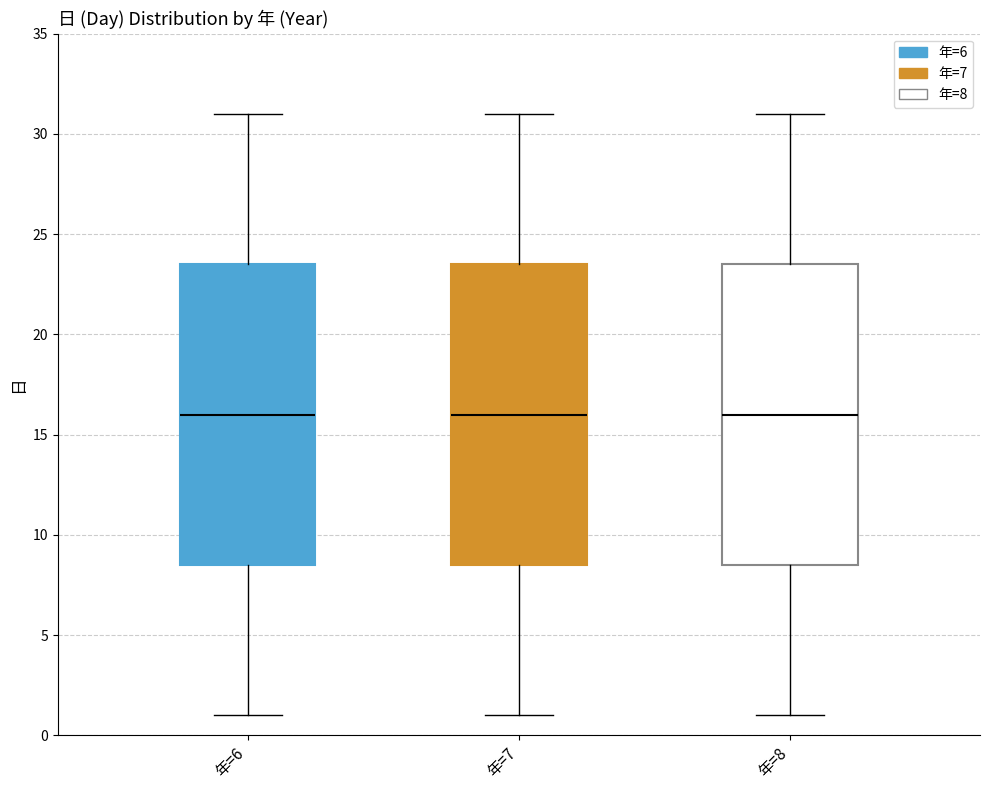

Reading left to right, read every box against the y-axis: the position of its median line, the range the box covers, and the ends of its whiskers. The values are not printed on the chart, so give them approximately, as read against the axis.

年=6: median 16.0, box 8.5 to 23.5, whiskers 1.0 to 31.0
年=7: median 16.0, box 8.5 to 23.5, whiskers 1.0 to 31.0
年=8: median 16.0, box 8.5 to 23.5, whiskers 1.0 to 31.0